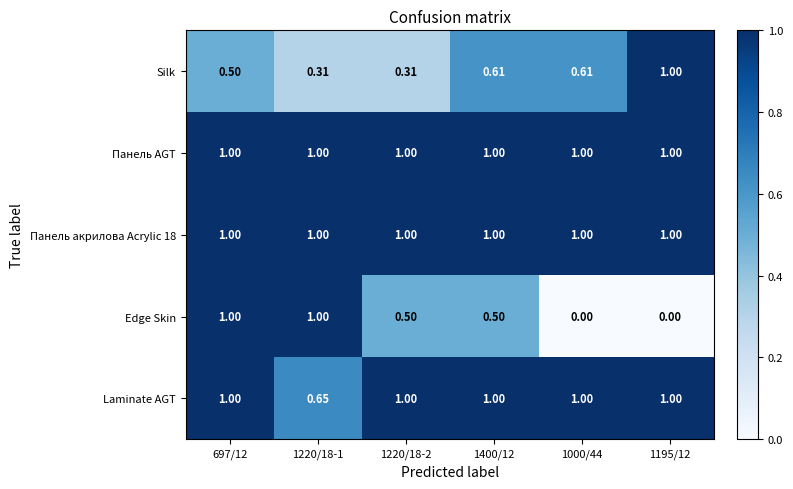

Which series has the largest range (max minus min)?

Edge Skin